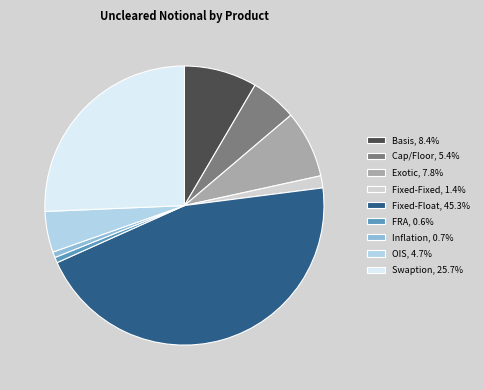

How many slices are in this pie chart?

9